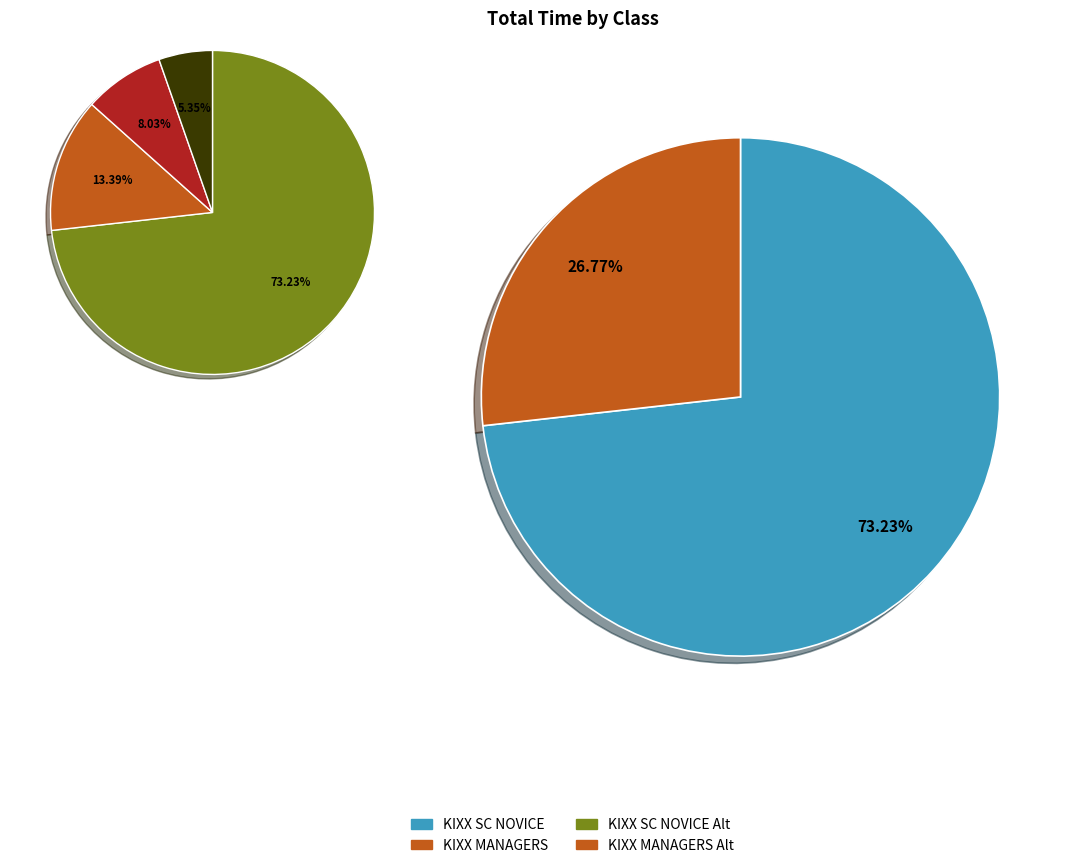

The 5 slice represents 16% of the pie. True or false?

False